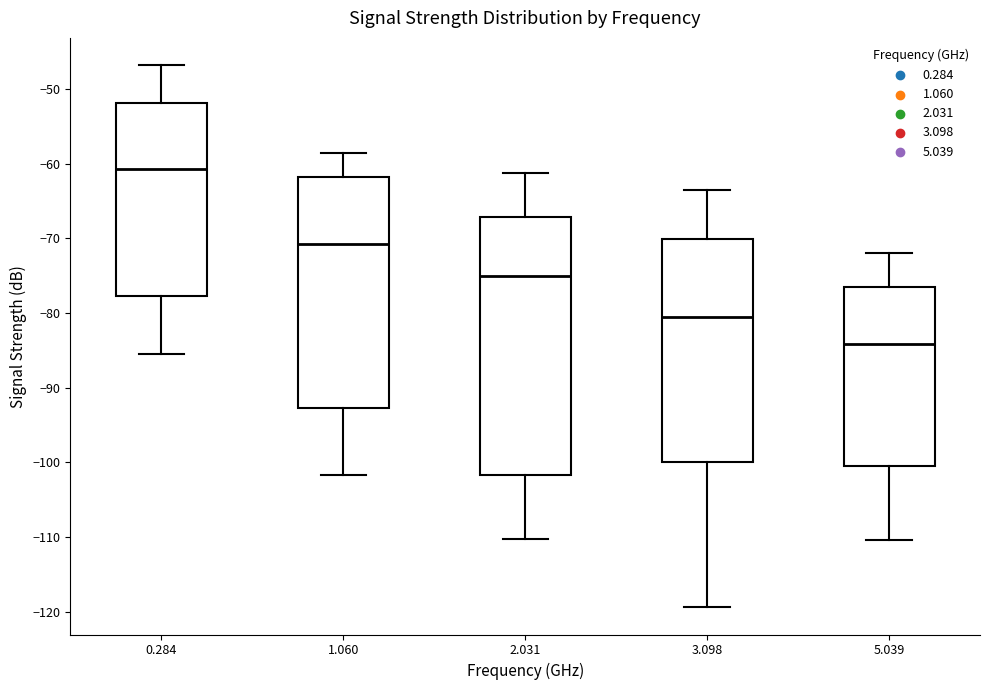

Which box's median line is the lowest?

5.039